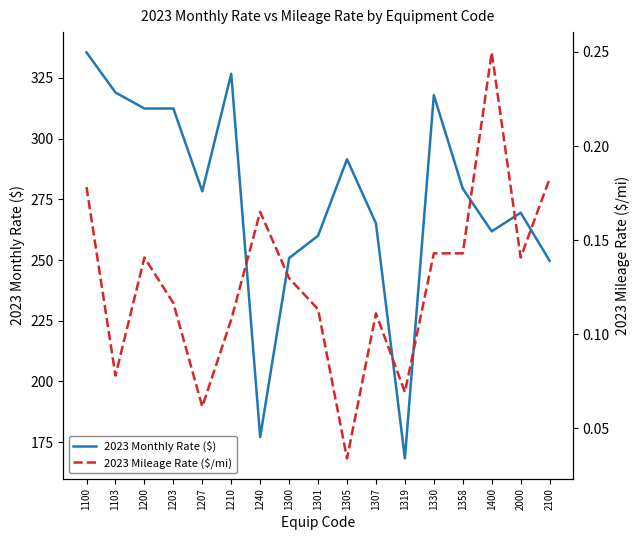

True or false: 2023 Monthly Rate ($) and 2023 Mileage Rate ($/mi) cross at least once.

False